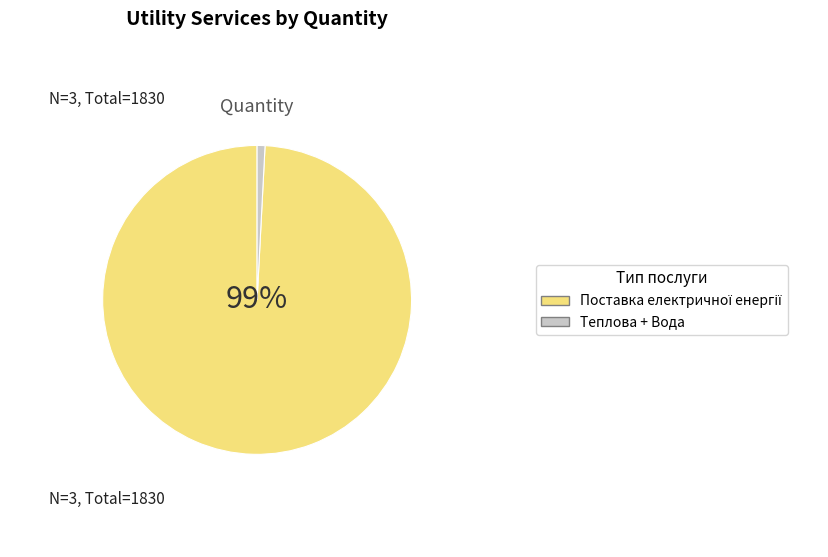

Does Теплова + Вода account for over 50% of the chart?

No